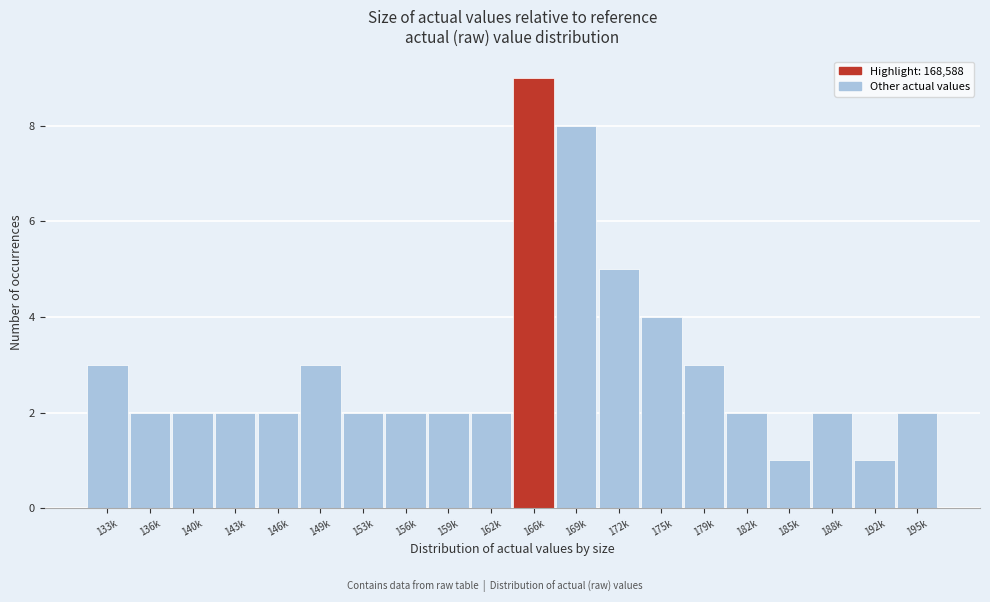

Reading left to right, transcribe all the data shown in this chart.

133k=3	136k=2	140k=2	143k=2	146k=2	149k=3	153k=2	156k=2	159k=2	162k=2	166k=9	169k=8	172k=5	175k=4	179k=3	182k=2	185k=1	188k=2	192k=1	195k=2